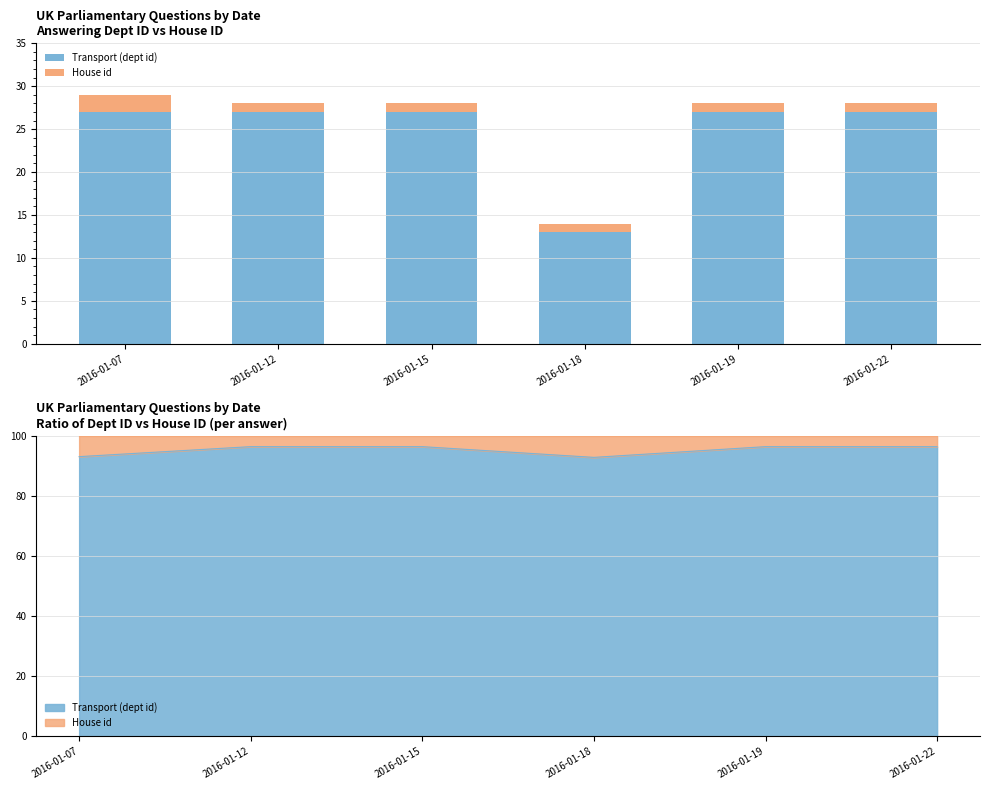

What are all the series names shown in the legend?

Transport (dept id), House id